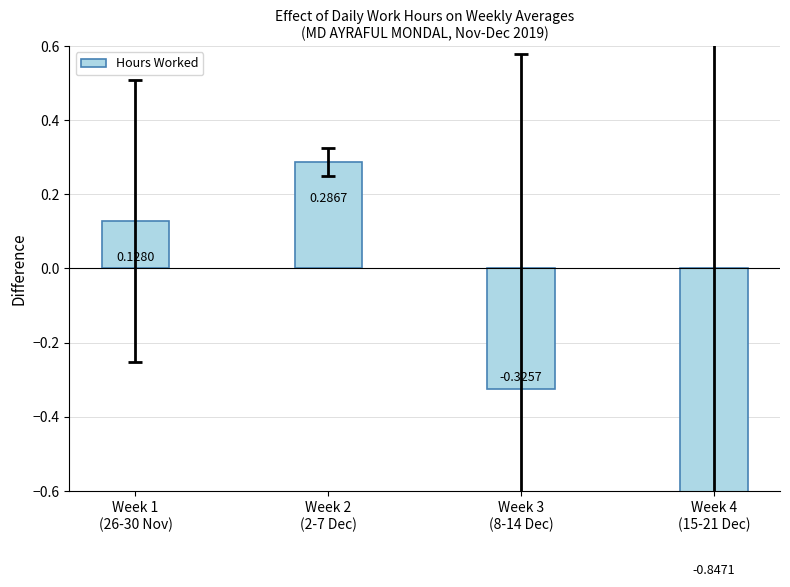

At which label does the data first exceed 0?

Week 1
(26-30 Nov)